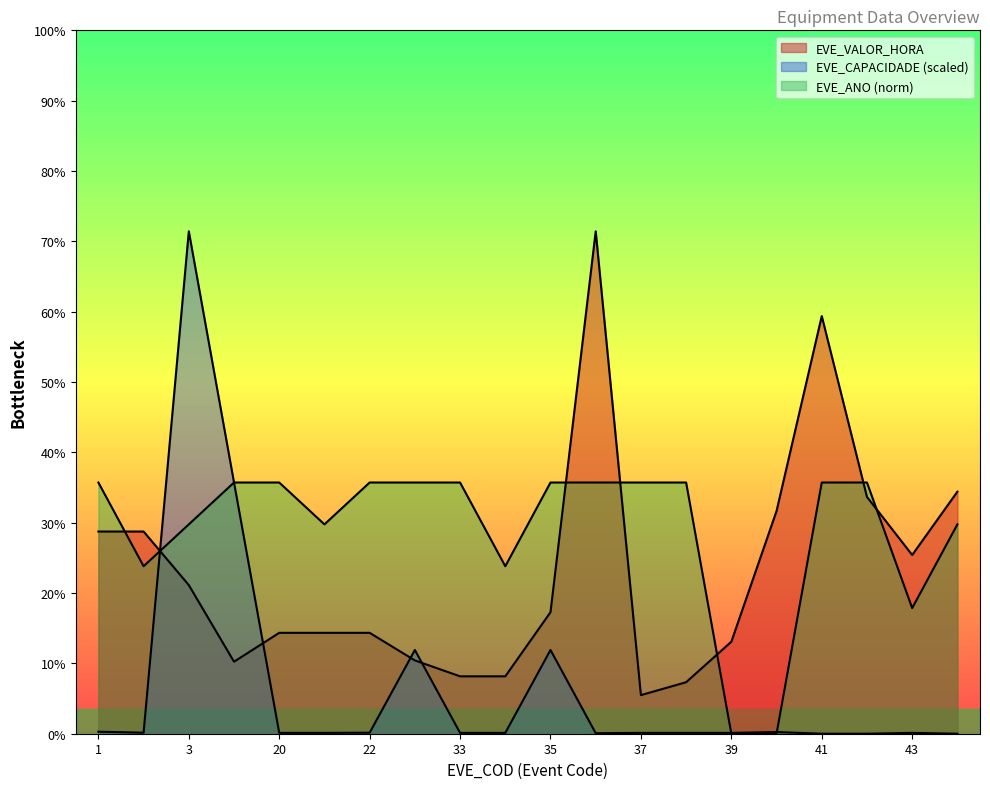

Does the chart have visible grid lines?

No